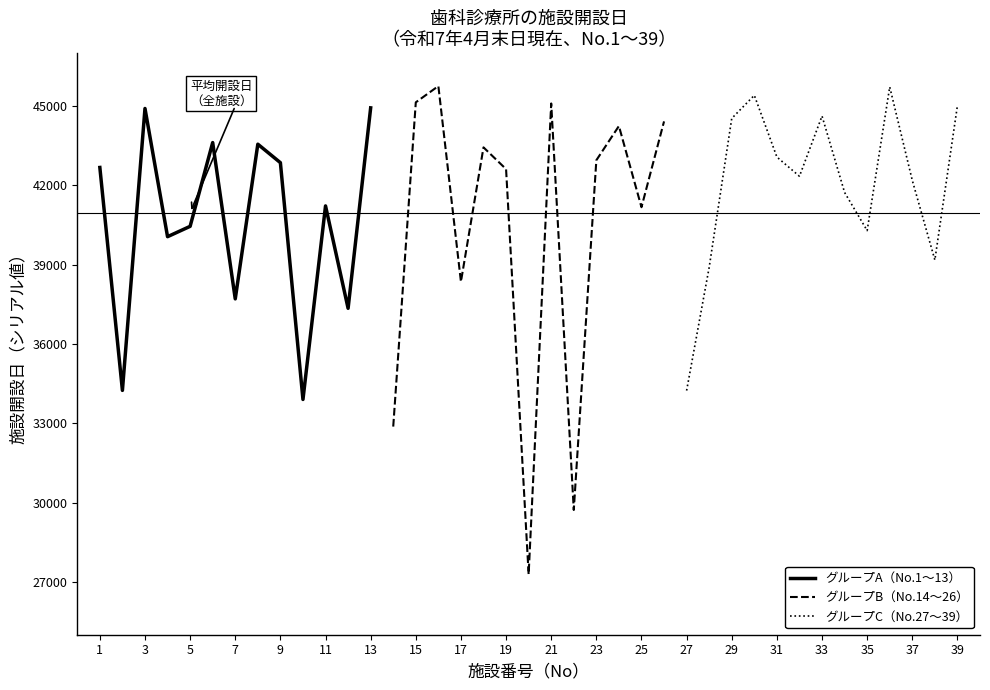

What is the maximum value for グループB（No.14〜26）?

45754